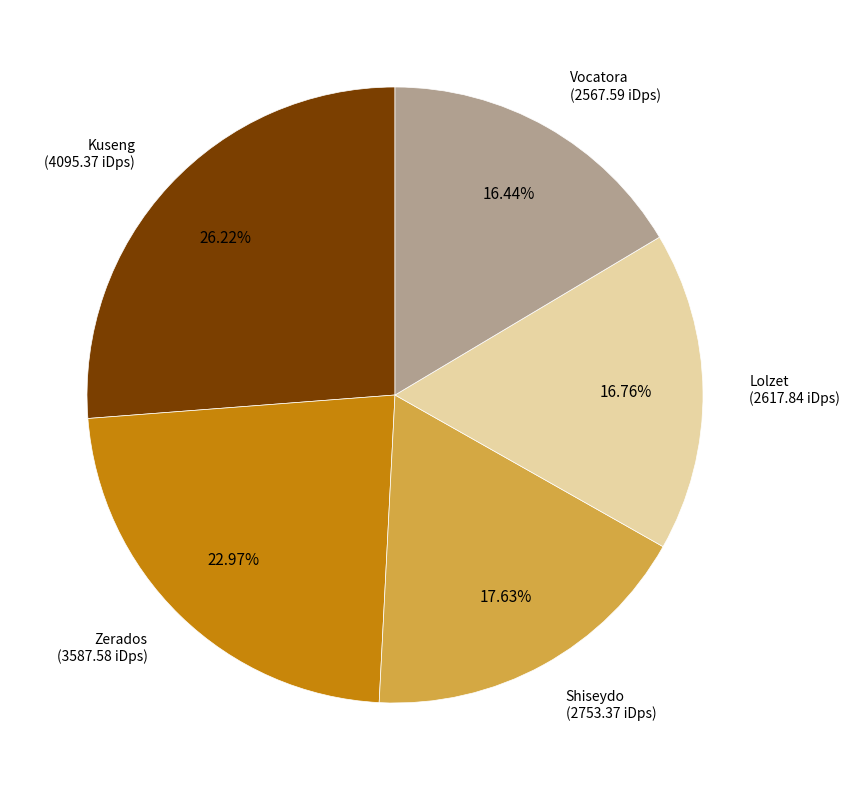

Does any single category account for the majority?

No